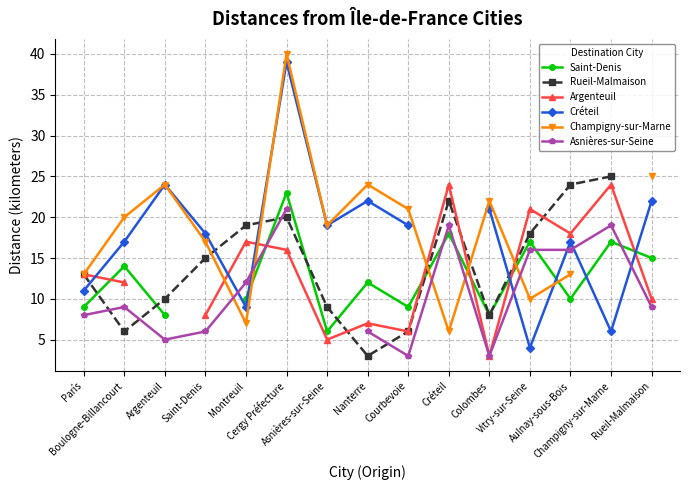

Count the number of categories in the chart.

15